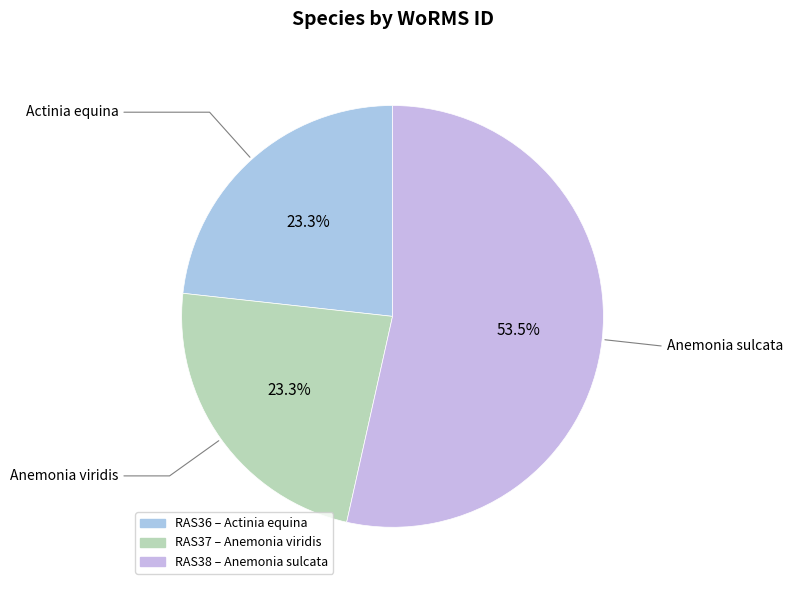

How many segments does this pie chart have?

3